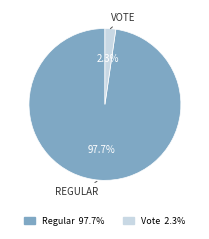

What percentage is the Regular slice, to the nearest percent?

98%